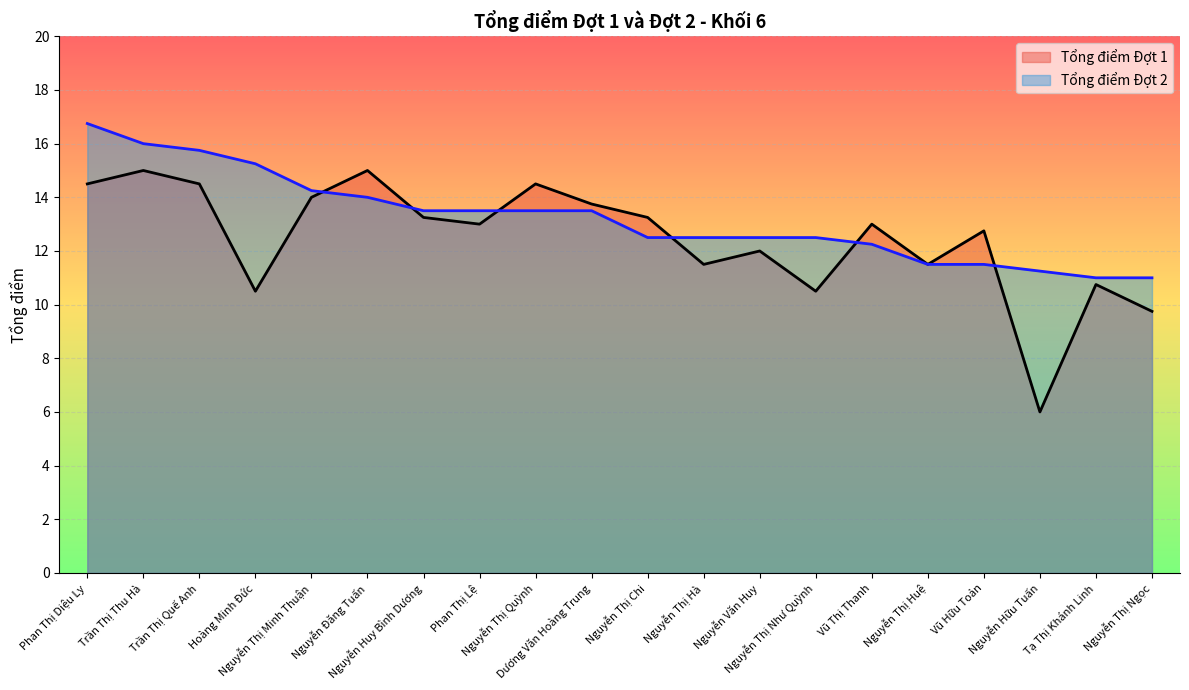

True or false: Tổng điểm Đợt 1 has a value of 12.8 at Vũ Hữu Toản.

True